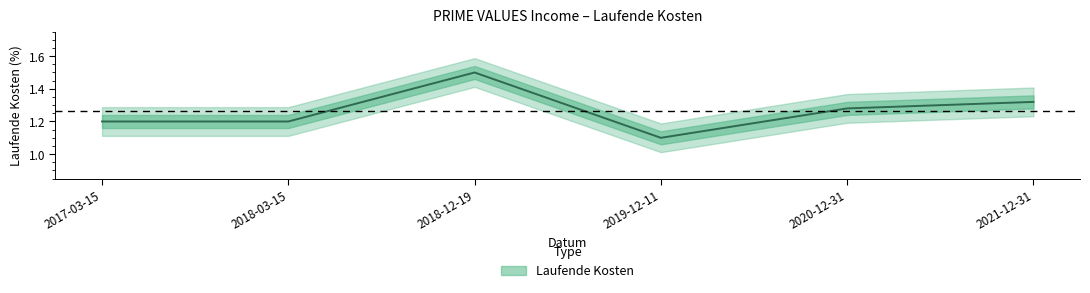

What is the difference between the maximum and second lowest values?

0.3